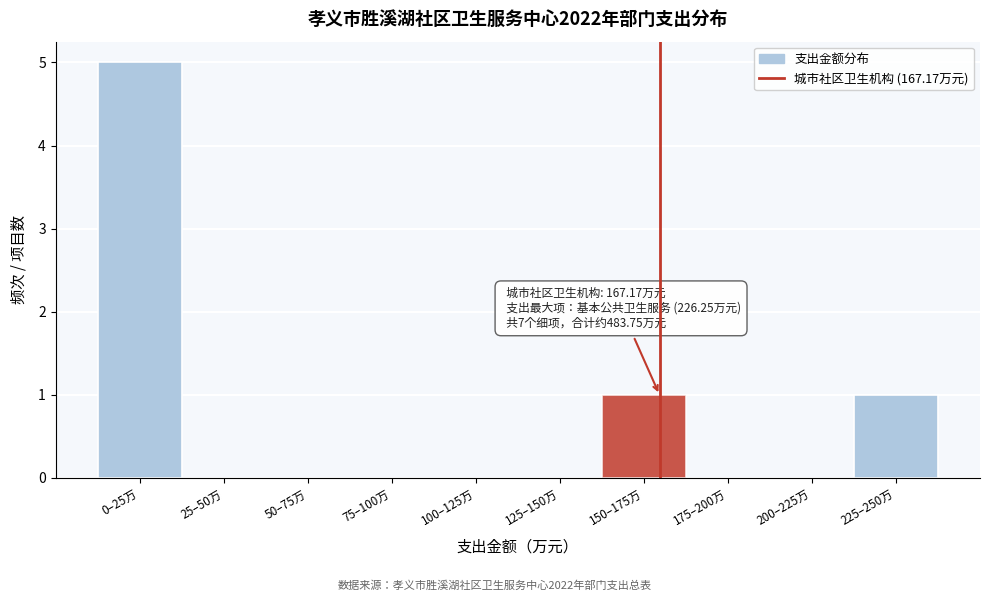

Reading right to left, extract all data points from this chart.

225–250万=1	200–225万=0	175–200万=0	150–175万=1	125–150万=0	100–125万=0	75–100万=0	50–75万=0	25–50万=0	0–25万=5